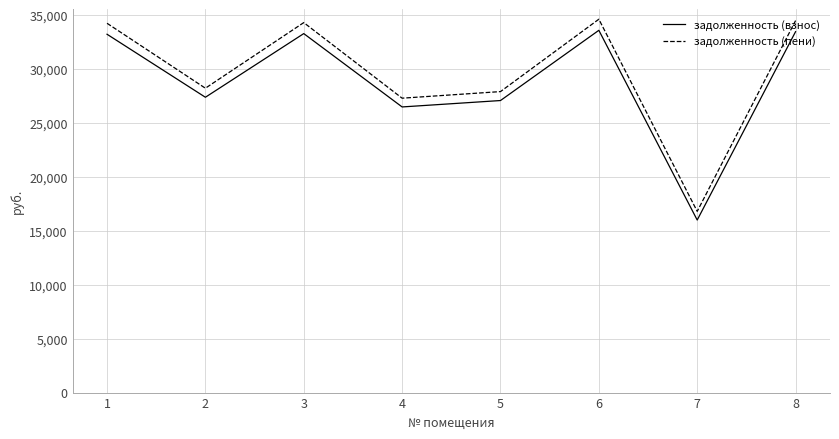

True or false: задолженность (взнос) and задолженность (пени) cross at least once.

False